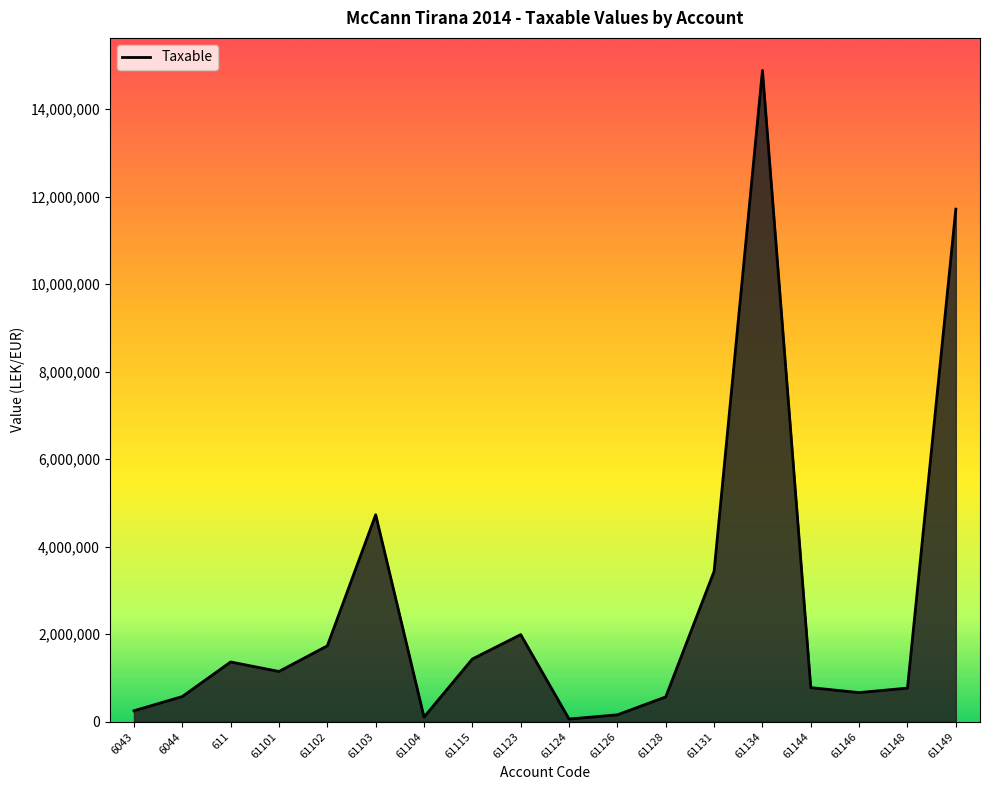

At which label is the value closest to 7474836?

61103